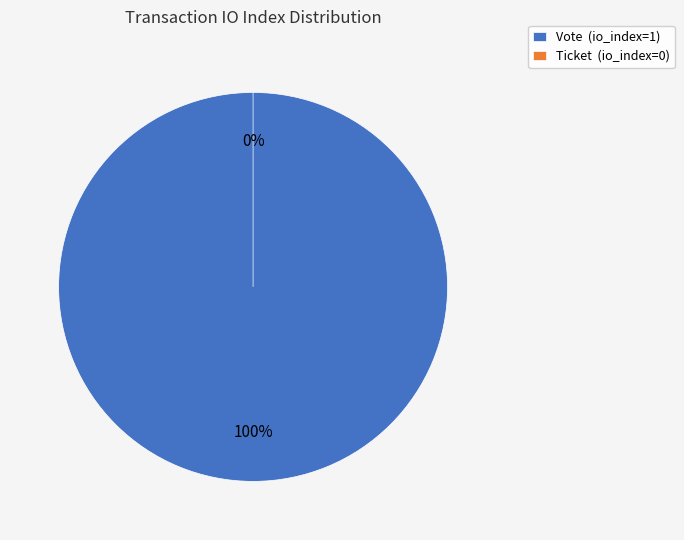

What percentage do Vote and Ticket together represent?

100.0%